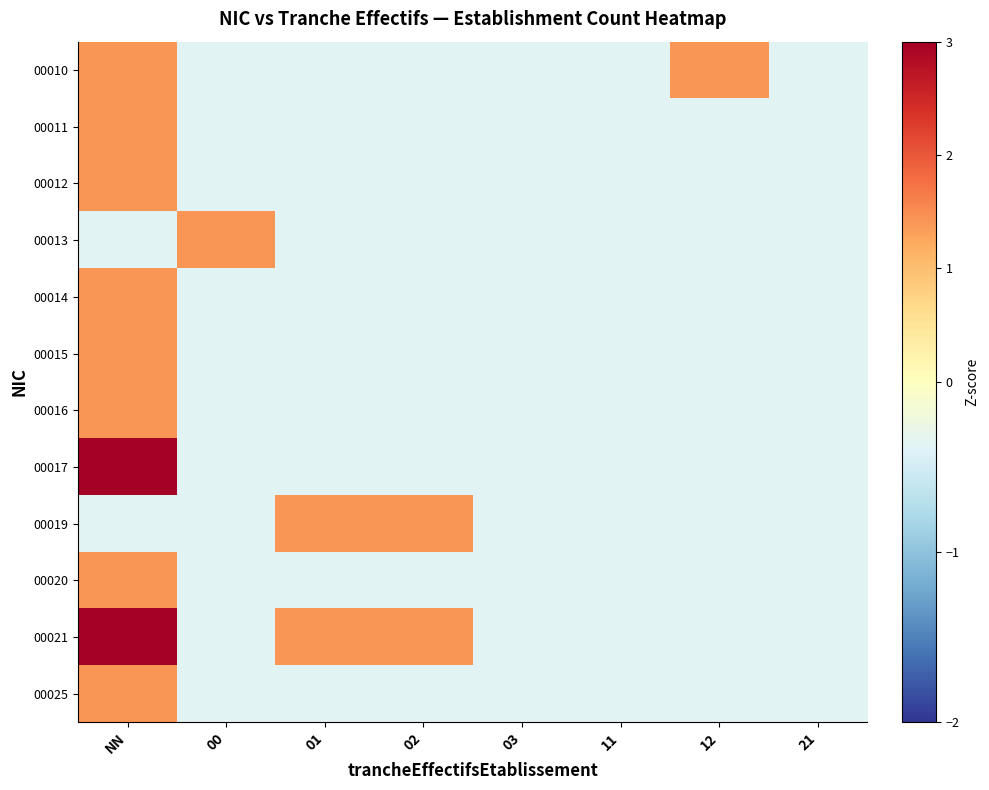

Reading left to right, extract all data points from this chart.

00010: NN=1.4	00=-0.4	01=-0.4	02=-0.4	03=-0.4	11=-0.4	12=1.4	21=-0.4
00011: NN=1.4	00=-0.4	01=-0.4	02=-0.4	03=-0.4	11=-0.4	12=-0.4	21=-0.4
00012: NN=1.4	00=-0.4	01=-0.4	02=-0.4	03=-0.4	11=-0.4	12=-0.4	21=-0.4
00013: NN=-0.4	00=1.4	01=-0.4	02=-0.4	03=-0.4	11=-0.4	12=-0.4	21=-0.4
00014: NN=1.4	00=-0.4	01=-0.4	02=-0.4	03=-0.4	11=-0.4	12=-0.4	21=-0.4
00015: NN=1.4	00=-0.4	01=-0.4	02=-0.4	03=-0.4	11=-0.4	12=-0.4	21=-0.4
00016: NN=1.4	00=-0.4	01=-0.4	02=-0.4	03=-0.4	11=-0.4	12=-0.4	21=-0.4
00017: NN=6.8	00=-0.4	01=-0.4	02=-0.4	03=-0.4	11=-0.4	12=-0.4	21=-0.4
00019: NN=-0.4	00=-0.4	01=1.4	02=1.4	03=-0.4	11=-0.4	12=-0.4	21=-0.4
00020: NN=1.4	00=-0.4	01=-0.4	02=-0.4	03=-0.4	11=-0.4	12=-0.4	21=-0.4
00021: NN=3.2	00=-0.4	01=1.4	02=1.4	03=-0.4	11=-0.4	12=-0.4	21=-0.4
00025: NN=1.4	00=-0.4	01=-0.4	02=-0.4	03=-0.4	11=-0.4	12=-0.4	21=-0.4